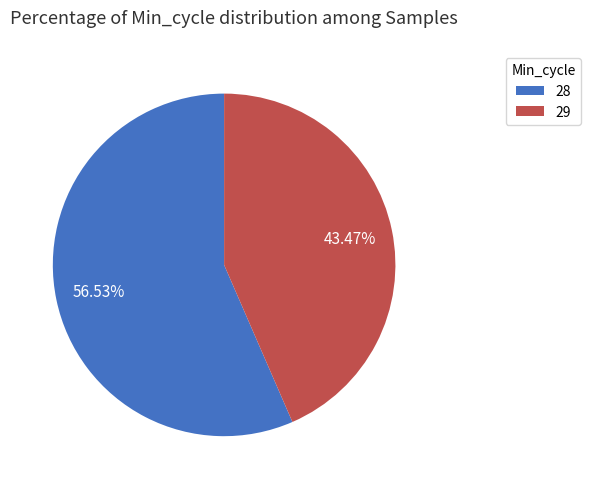

Between 29 and 28, which is larger?

28